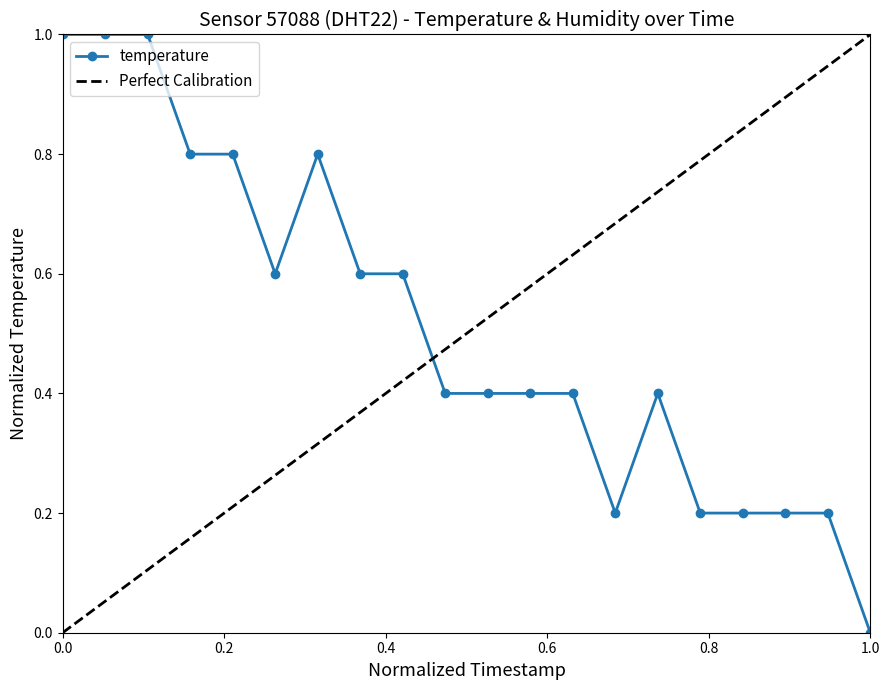

True or false: temperature has more than 1 interior local peaks.

True